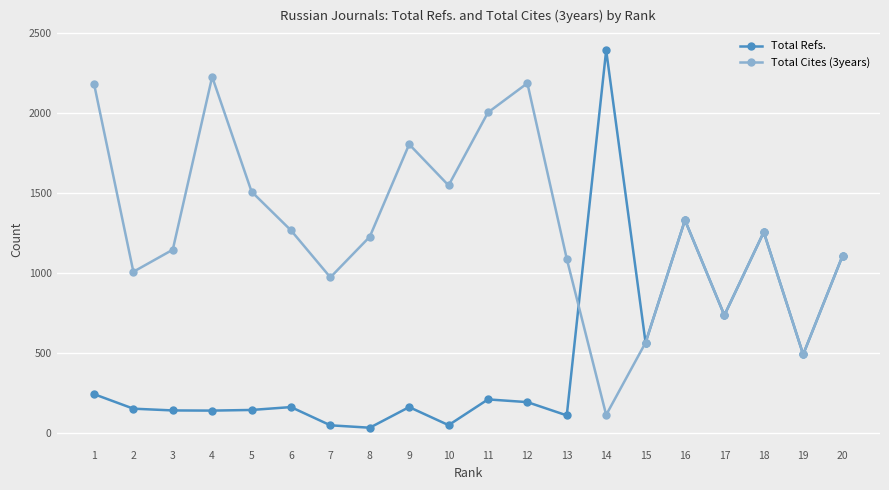

What is the sum of the Total Refs. values at 18 and 16?

2587